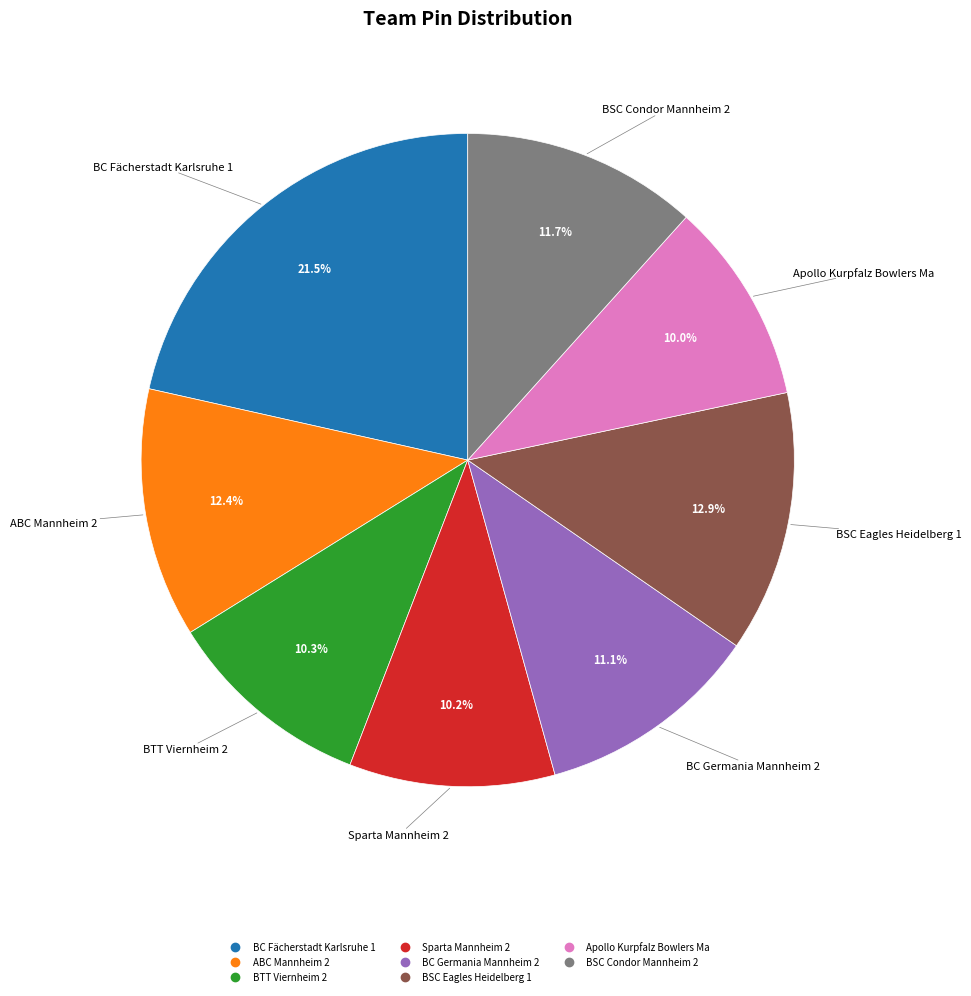

Does BC Fächerstadt Karlsruhe 1 account for over 50% of the chart?

No